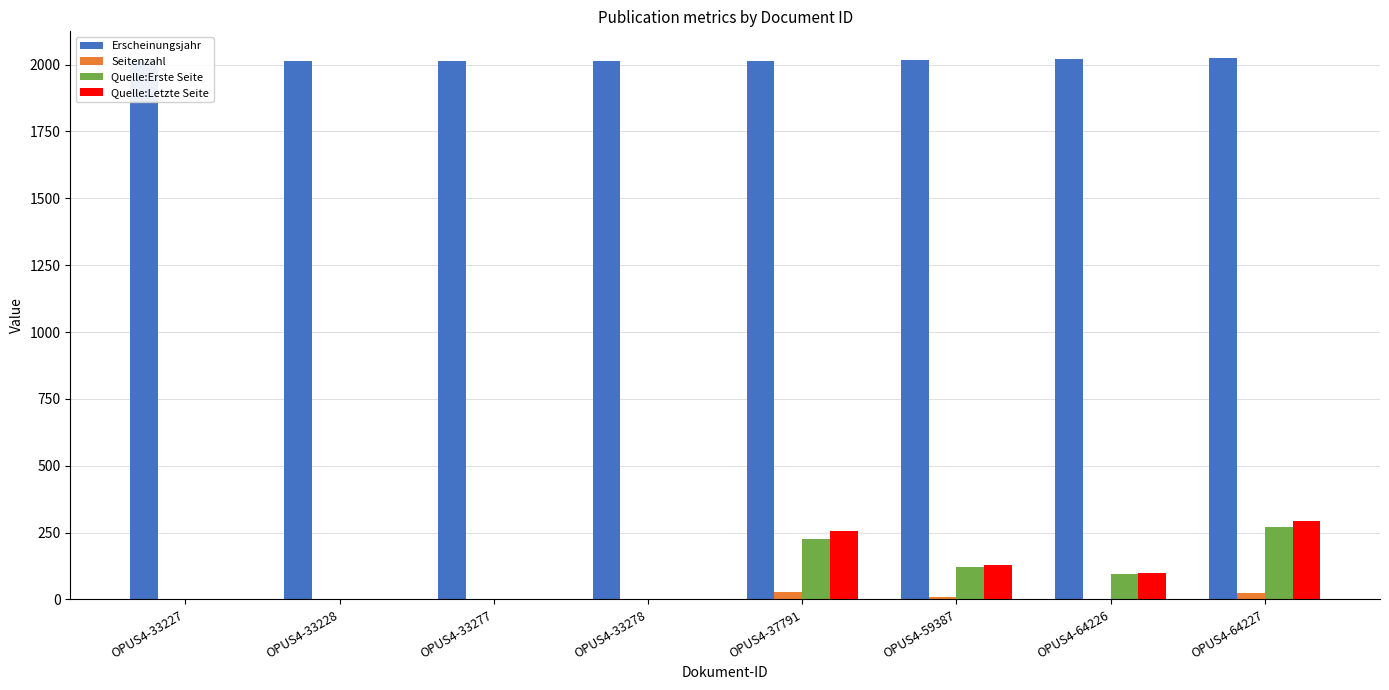

Is it true that Seitenzahl equals 2 at OPUS4-64226?

True